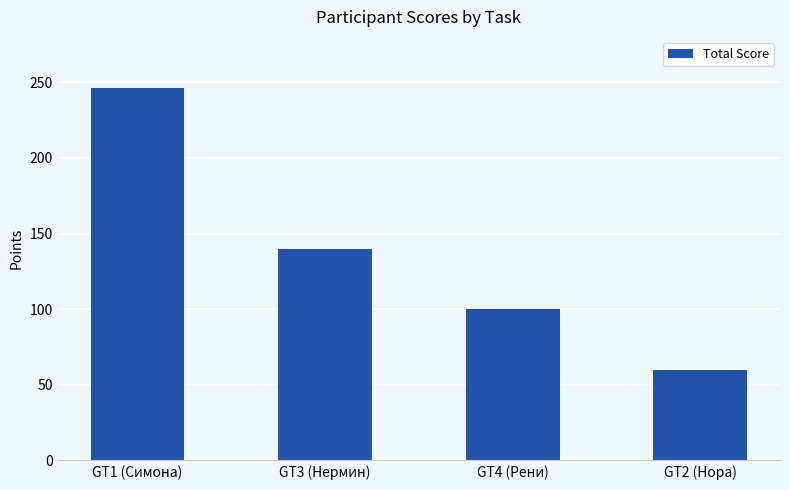

At which label is the value closest to 153?

GT3 (Нермин)